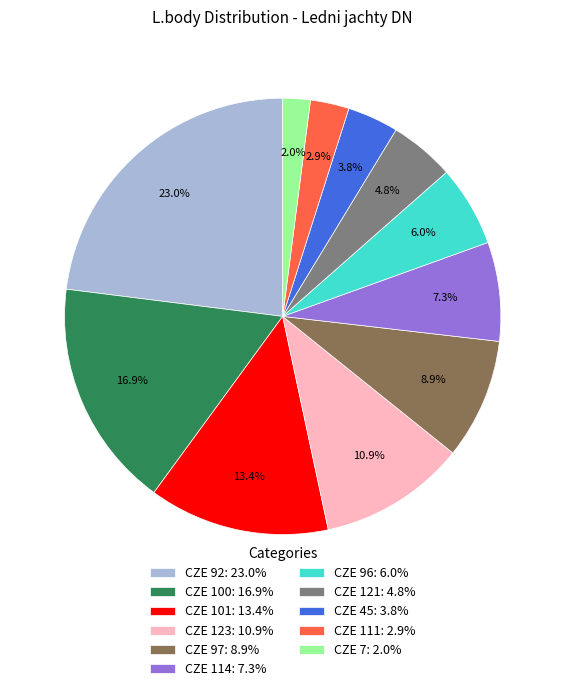

Count the number of slices in the pie.

11